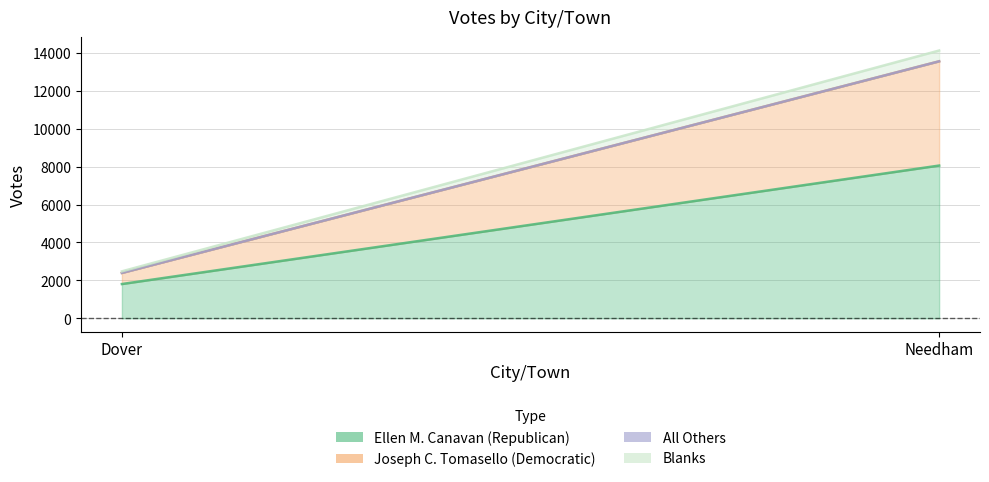

Reading left to right, extract all data points from this chart.

Ellen M. Canavan (Republican): 1809	8055
Joseph C. Tomasello (Democratic): 585	5495
All Others: 1	1
Blanks: 83	568